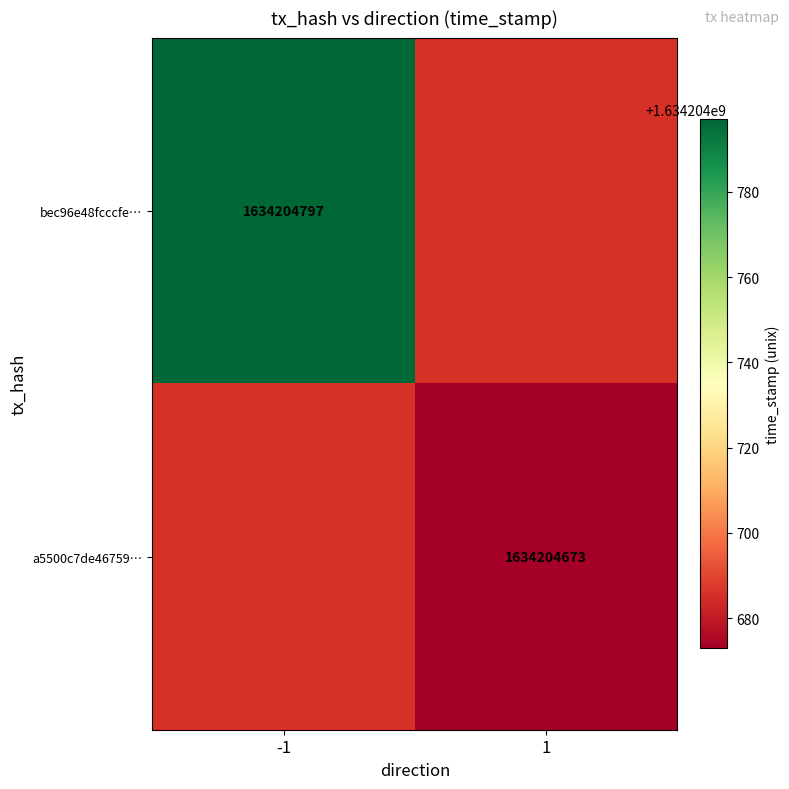

What is the highest value of the bec96e48fcccfe377c70624ec930e534cf1b08c series?

1634204797